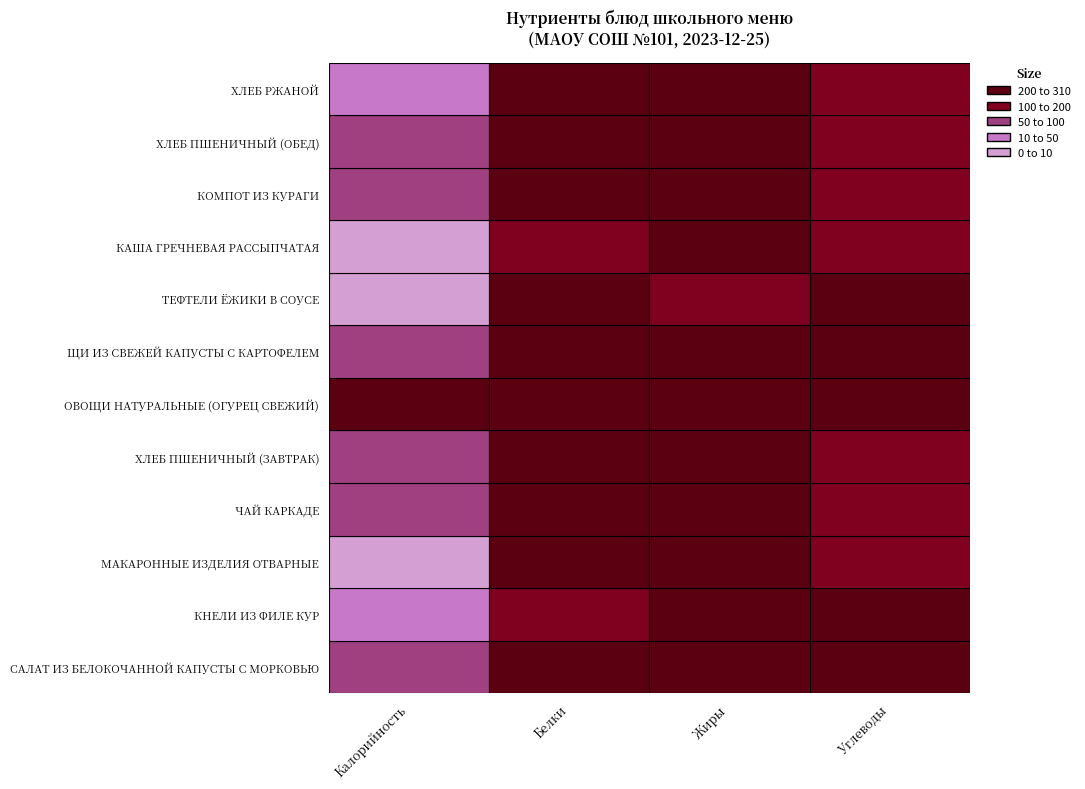

Which series has the largest range (max minus min)?

КАША ГРЕЧНЕВАЯ РАССЫПЧАТАЯ